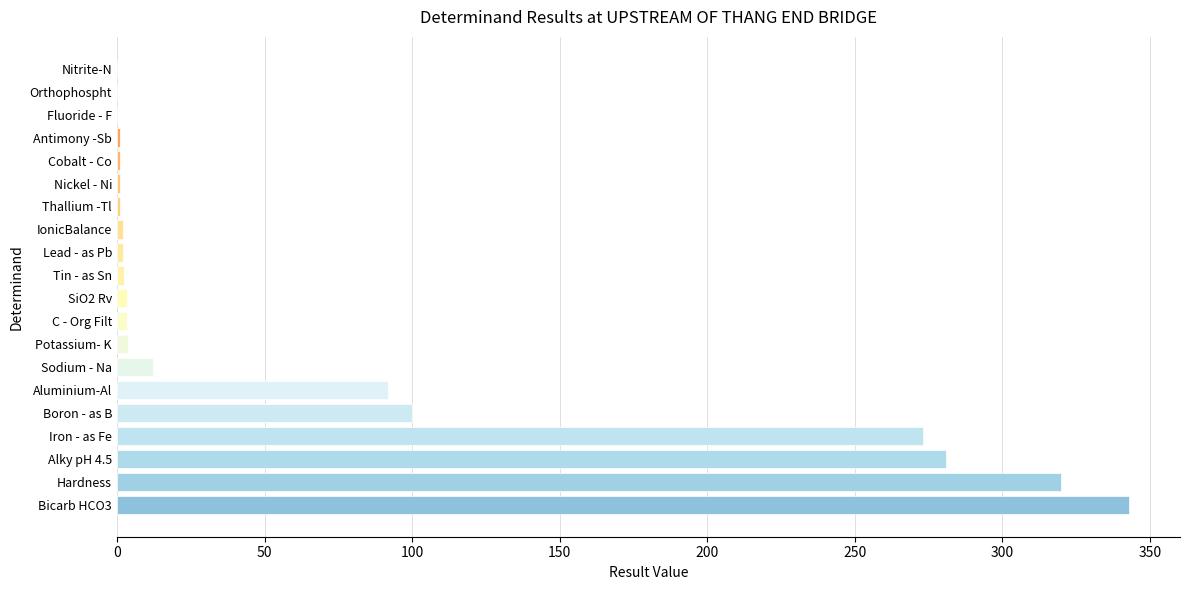

At which category does the chart reach its peak across all series?

Bicarb HCO3